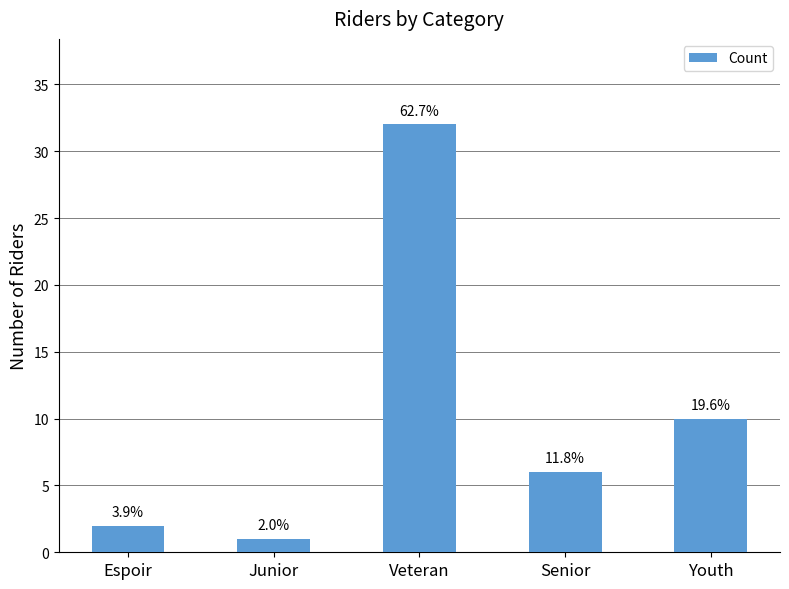

Is it true that the value at Senior is 6?

True